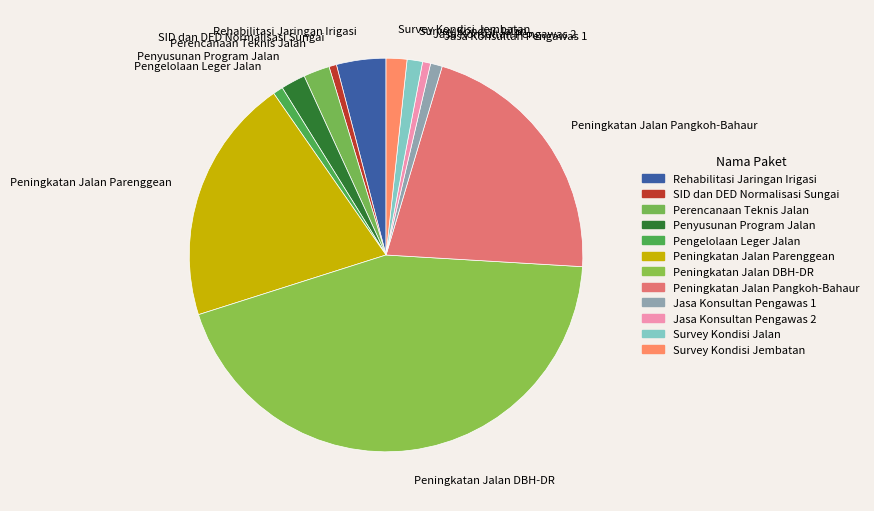

Which has a higher value, Penyusunan Program Jalan or Peningkatan Jalan Pangkoh-Bahaur?

Peningkatan Jalan Pangkoh-Bahaur